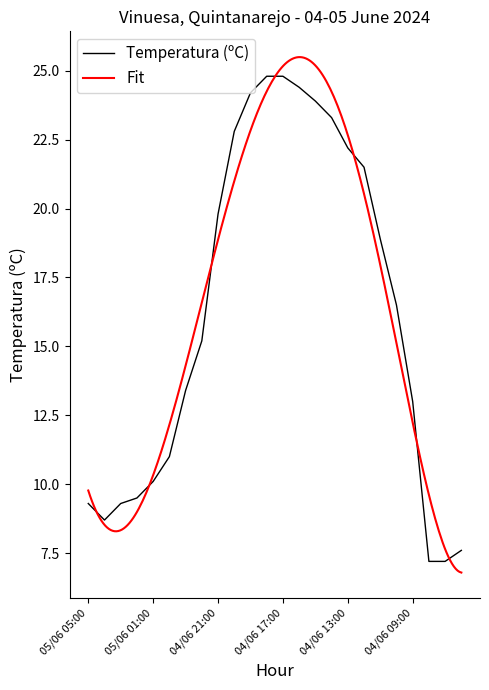

Rank the categories by value from highest to lowest.

04/06 18:00, 04/06 17:00, 04/06 16:00, 04/06 19:00, 04/06 15:00, 04/06 14:00, 04/06 20:00, 04/06 13:00, 04/06 12:00, 04/06 21:00, 04/06 11:00, 04/06 10:00, 04/06 22:00, 04/06 23:00, 04/06 09:00, 05/06 00:00, 05/06 01:00, 05/06 02:00, 05/06 05:00, 05/06 03:00, 05/06 04:00, 04/06 06:00, 04/06 08:00, 04/06 07:00